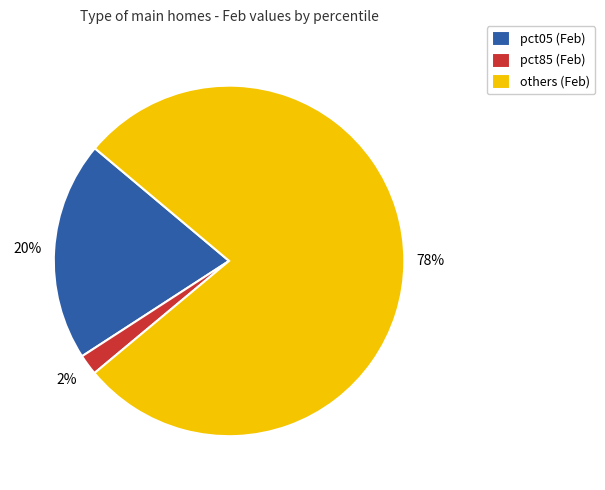

Rank the categories by value from highest to lowest.

others (Feb), pct05 (Feb), pct85 (Feb)